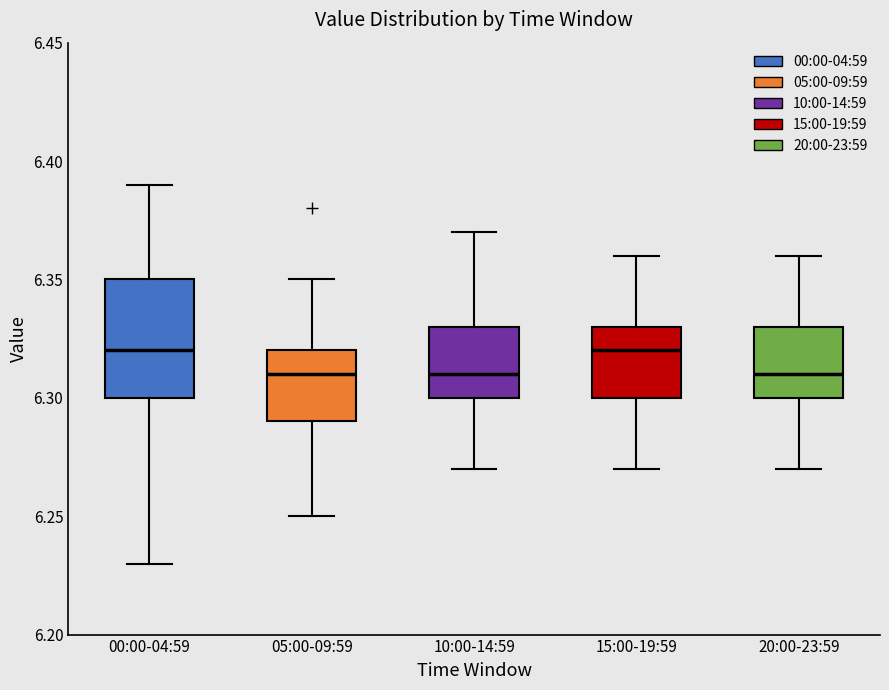

Reading left to right, read every box against the y-axis: the position of its median line, the range the box covers, and the ends of its whiskers. The values are not printed on the chart, so give them approximately, as read against the axis.

00:00-04:59: median 6.32, box 6.30 to 6.35, whiskers 6.23 to 6.39
05:00-09:59: median 6.31, box 6.29 to 6.32, whiskers 6.25 to 6.35
10:00-14:59: median 6.31, box 6.30 to 6.33, whiskers 6.27 to 6.37
15:00-19:59: median 6.32, box 6.30 to 6.33, whiskers 6.27 to 6.36
20:00-23:59: median 6.31, box 6.30 to 6.33, whiskers 6.27 to 6.36